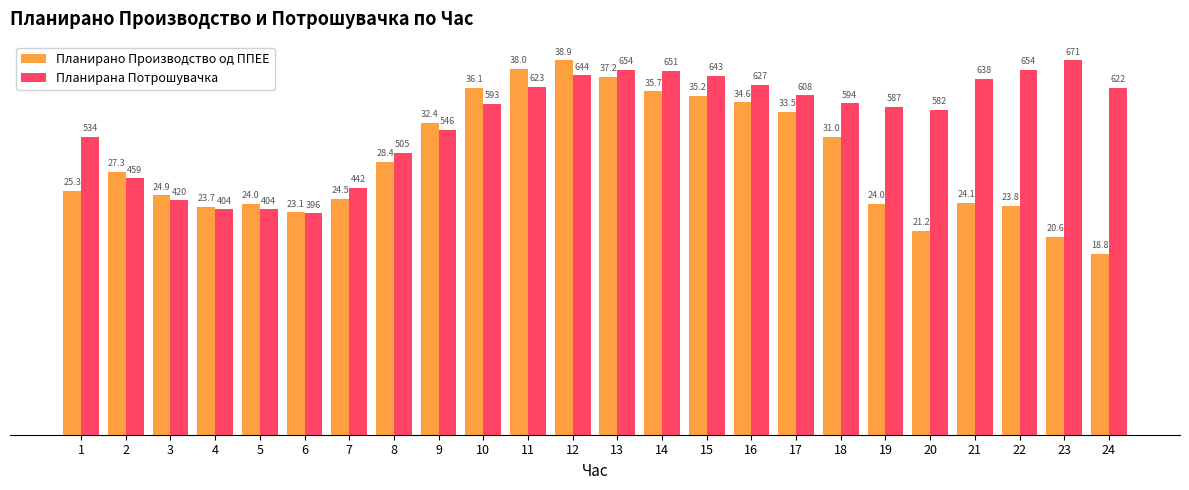

List the series in order of their overall mean, lowest first.

Планирано Производство од ППЕЕ, Планирана Потрошувачка